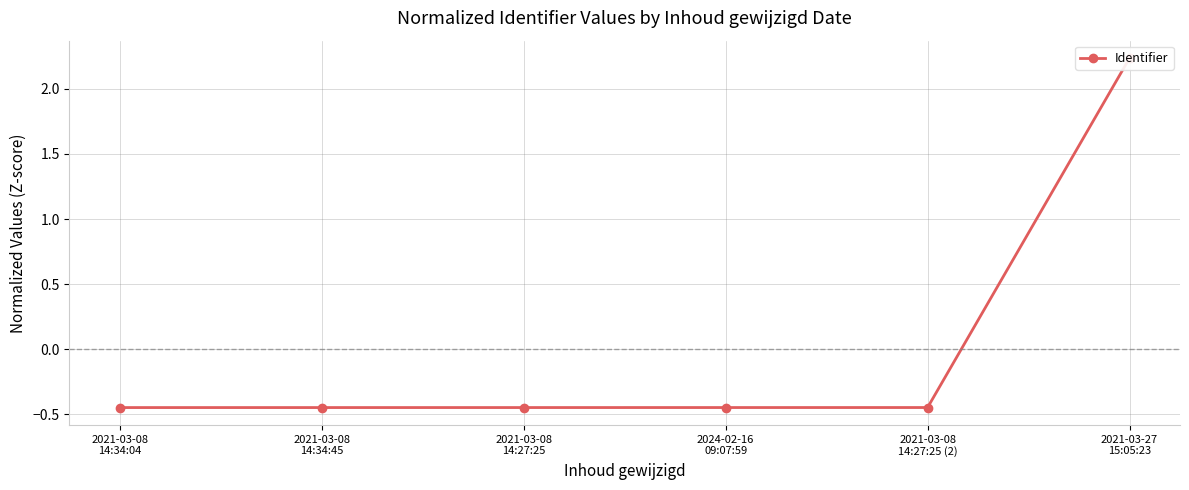

True or false: the data shows -0.4 at 2021-03-08
14:27:25 (2).

True